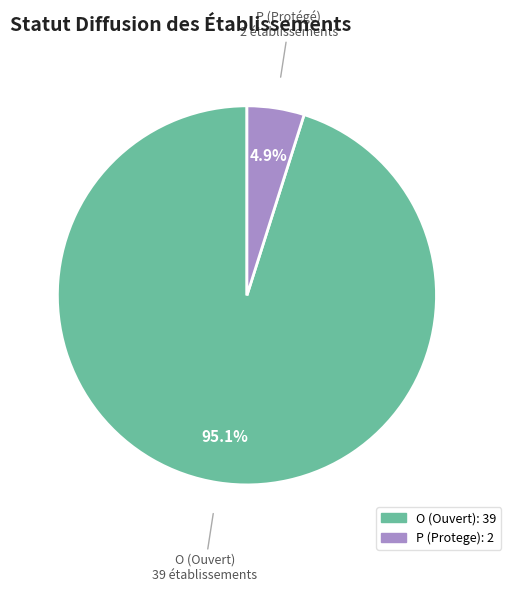

To the nearest percent, what percentage of the pie is O?

95%